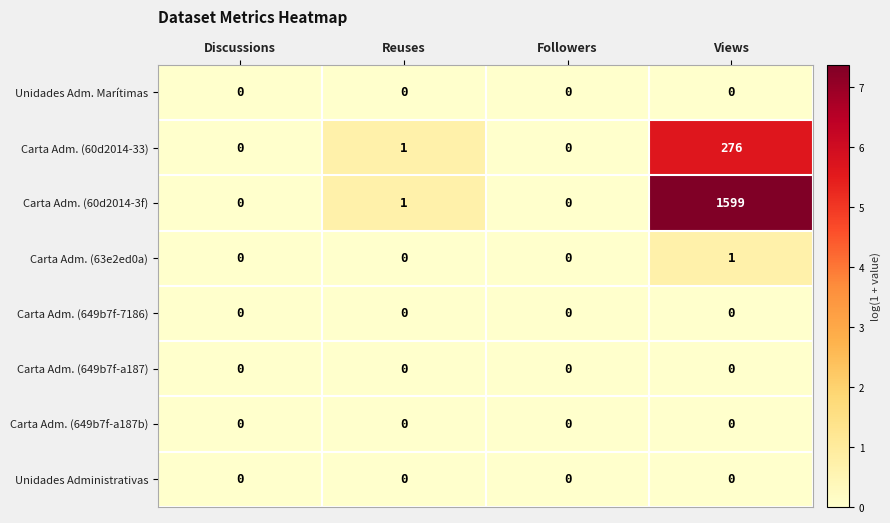

True or false: Carta Adm. (63e2ed0a) has a value of 0 at Discussions.

True